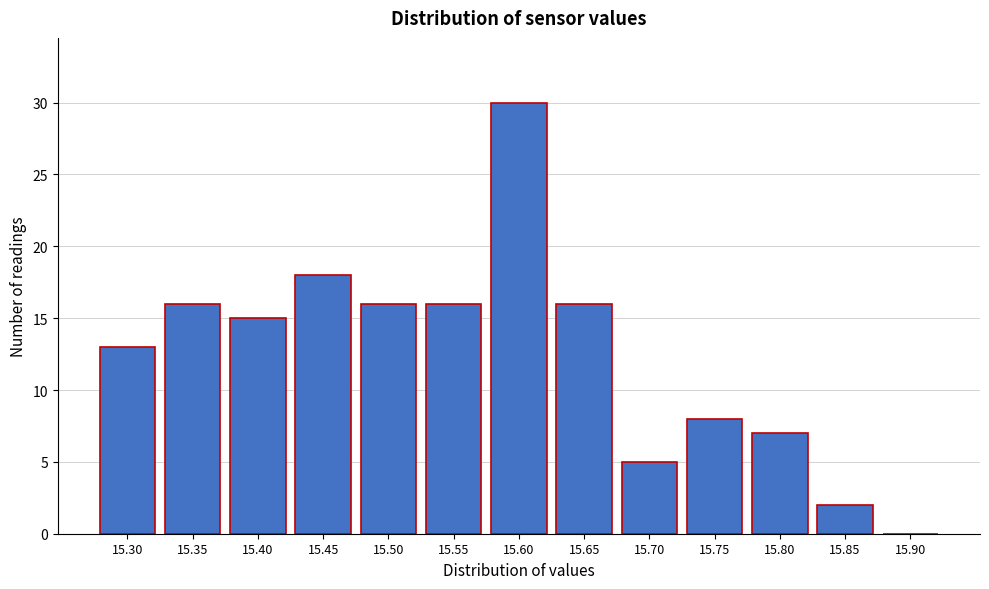

Reading left to right, list all the values displayed in this chart.

15.30=13	15.35=16	15.40=15	15.45=18	15.50=16	15.55=16	15.60=30	15.65=16	15.70=5	15.75=8	15.80=7	15.85=2	15.90=0